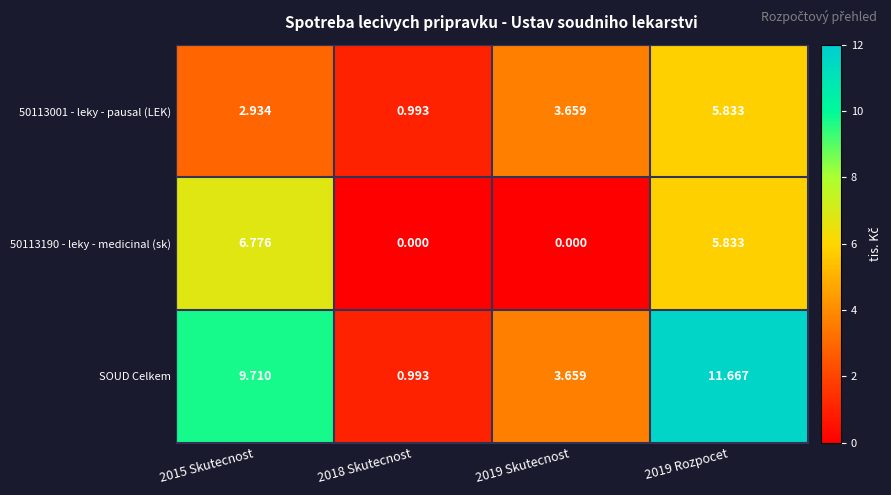

How many distinct data groups are displayed?

3